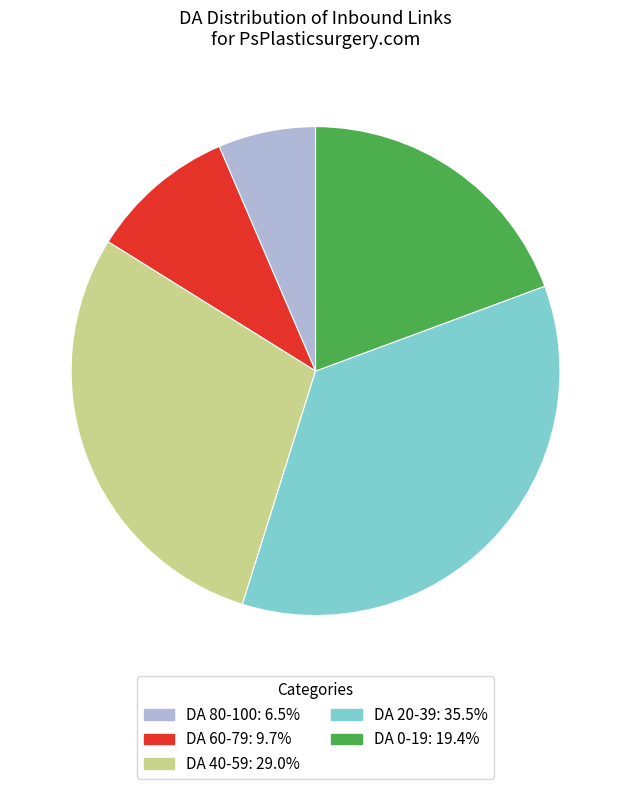

Is there any slice that represents more than half of the pie?

No